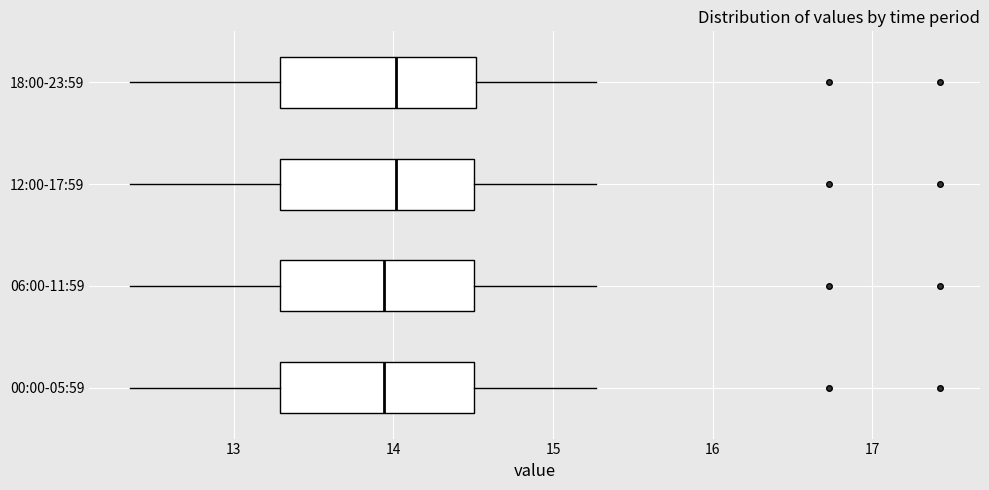

Where is the left edge of the box for 00:00-05:59 on the x-axis? The values are not printed on the chart, so give them approximately, as read against the axis.

13.3